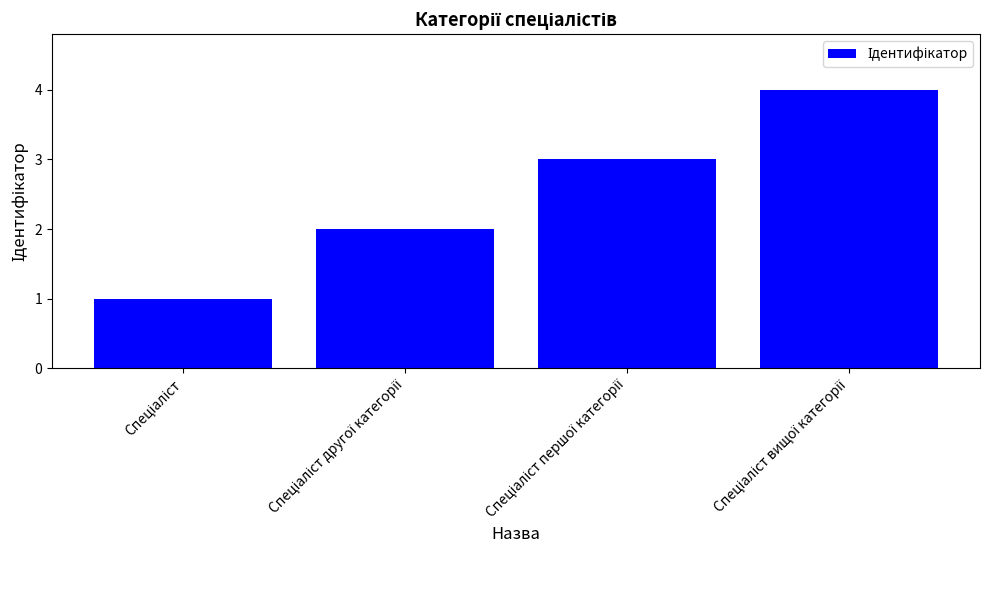

What is the sum of all values?

10